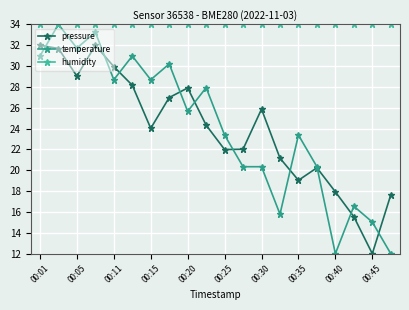

How many categories are shown in the chart?

20